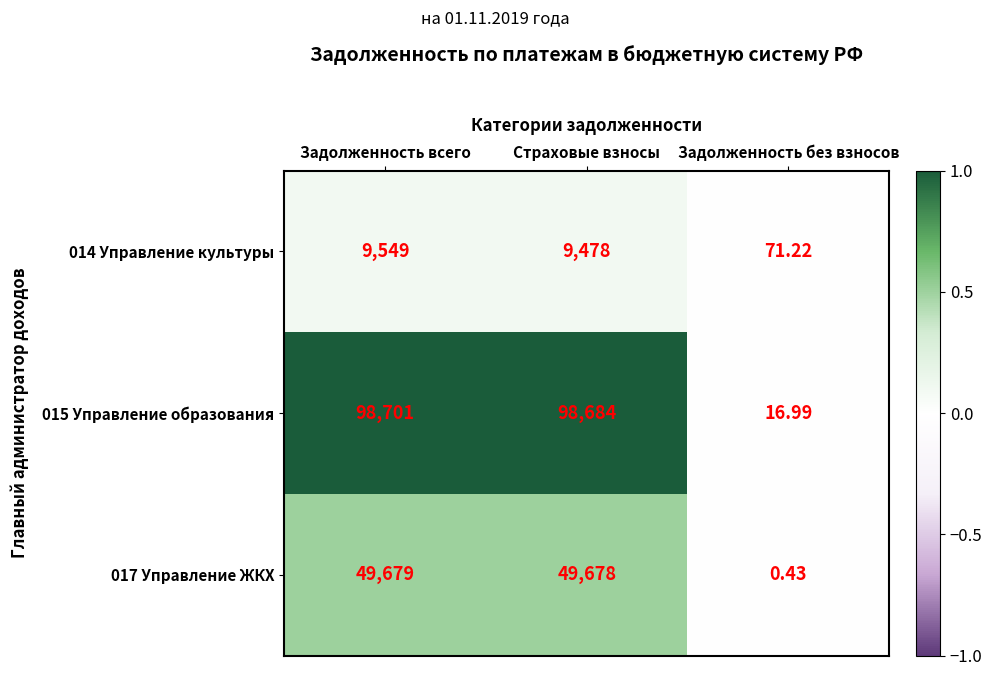

At which category is the sum across all series the highest?

Задолженность всего